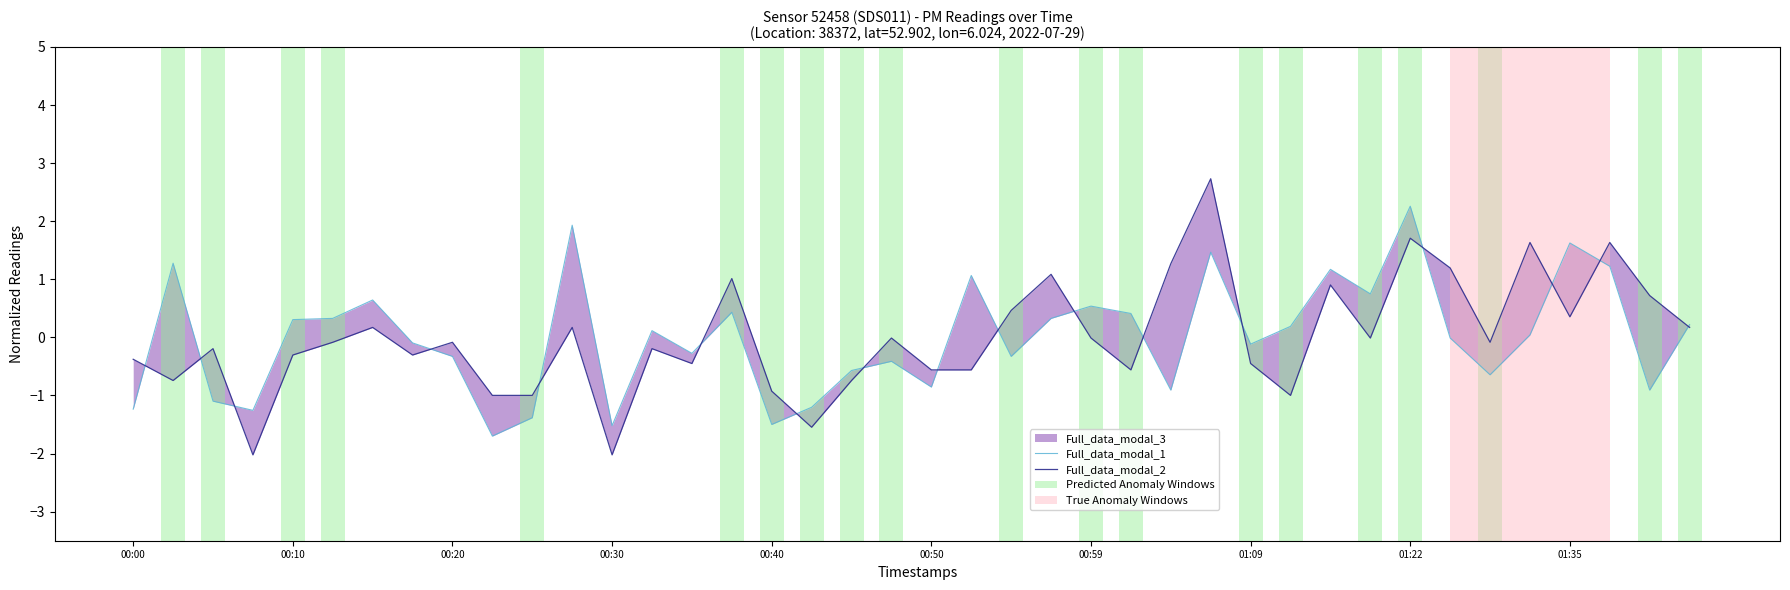

The value of Full_data_modal_1 at 23 is 0.2. True or false?

False